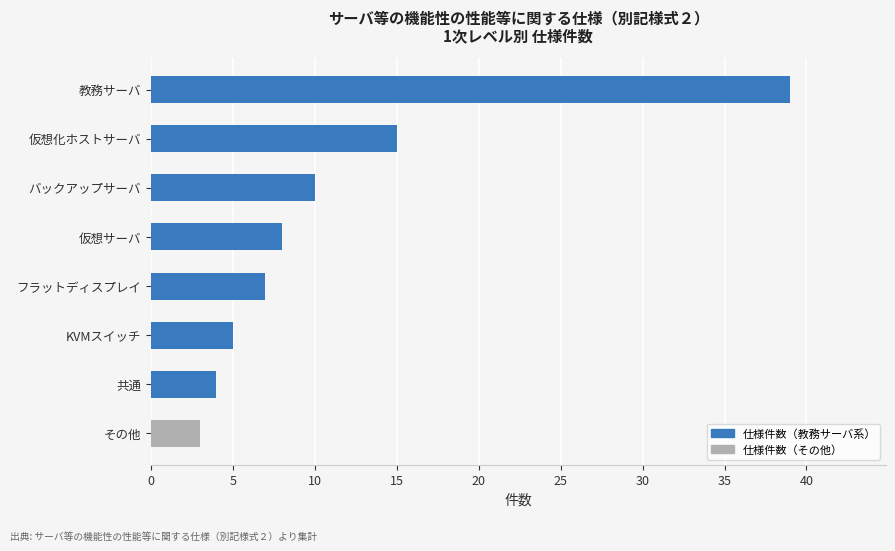

Rank the categories by value from highest to lowest.

教務サーバ, 仮想化ホストサーバ, バックアップサーバ, 仮想サーバ, フラットディスプレイ, KVMスイッチ, 共通, その他